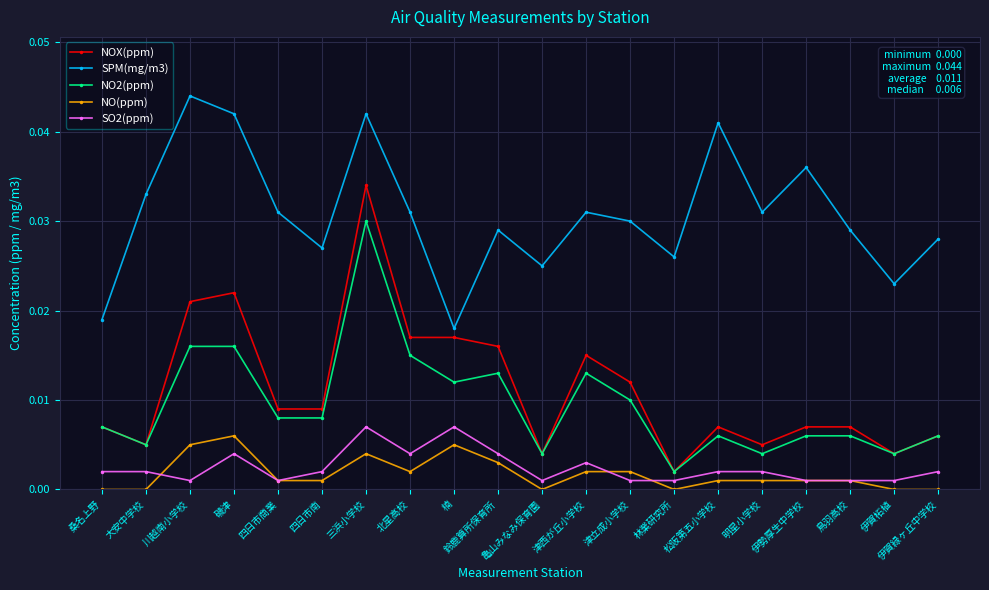

At which category is the sum across all series the highest?

三浜小学校